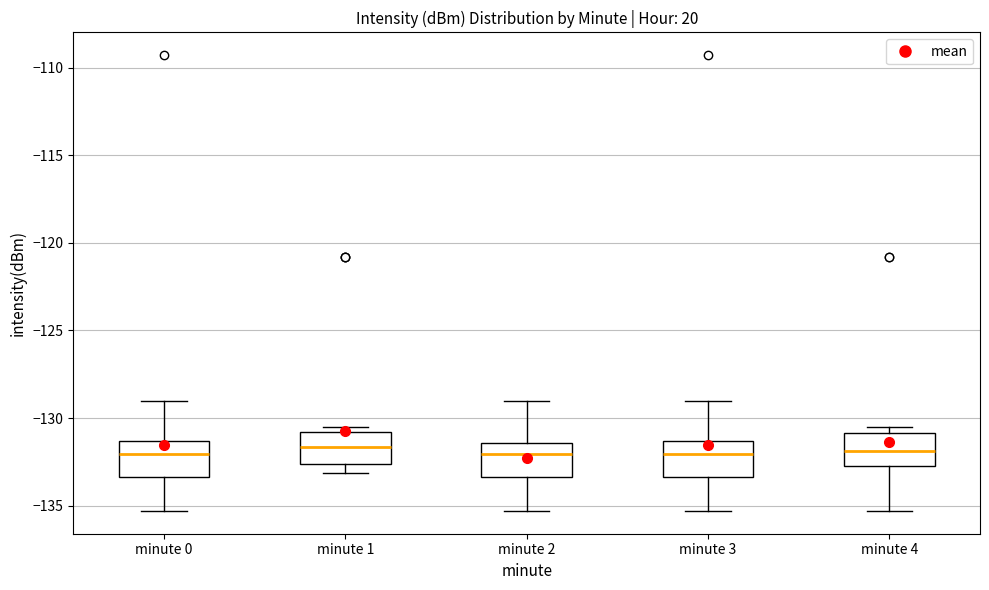

Where does the lower whisker of the box for minute 0 end on the y-axis? The values are not printed on the chart, so give them approximately, as read against the axis.

-135.5